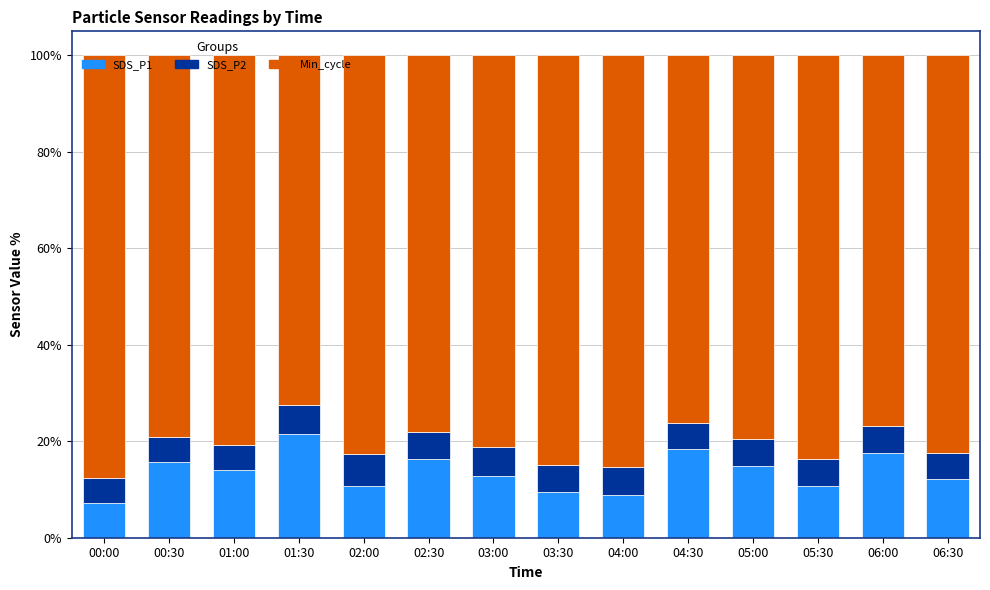

What is the sum of the SDS_P1 values at 06:00 and 00:00?

24.8